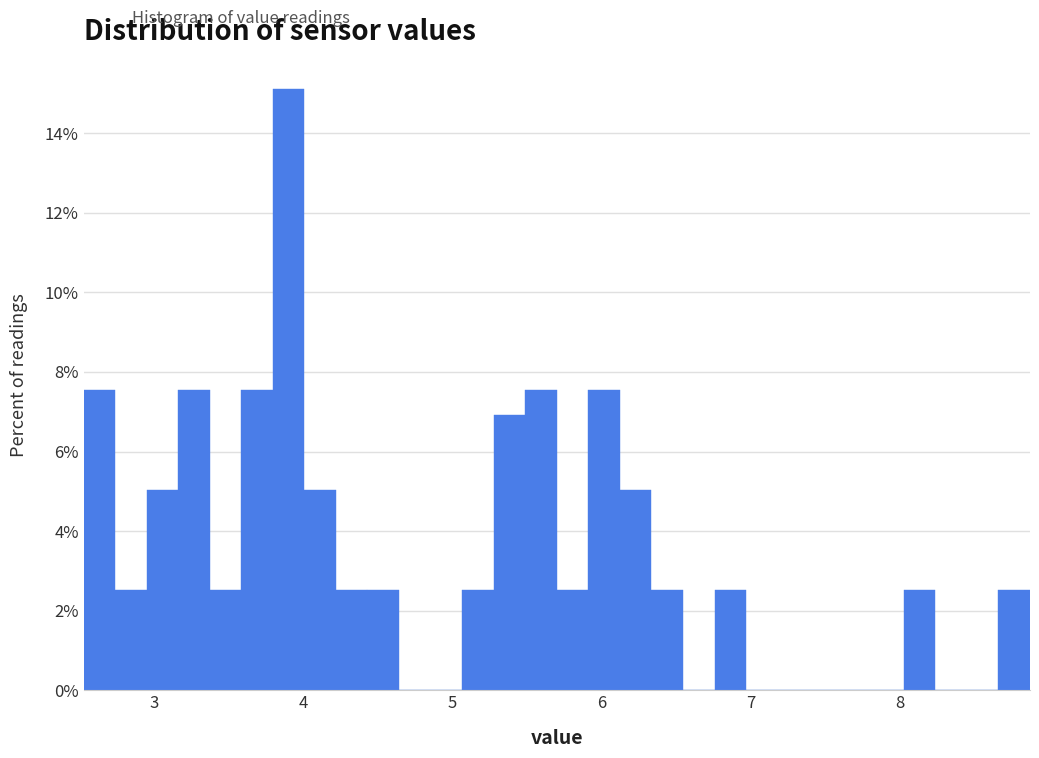

Around what value on the x-axis is the tallest bar? Give the approximate position of its centre, as read against the axis.

3.9